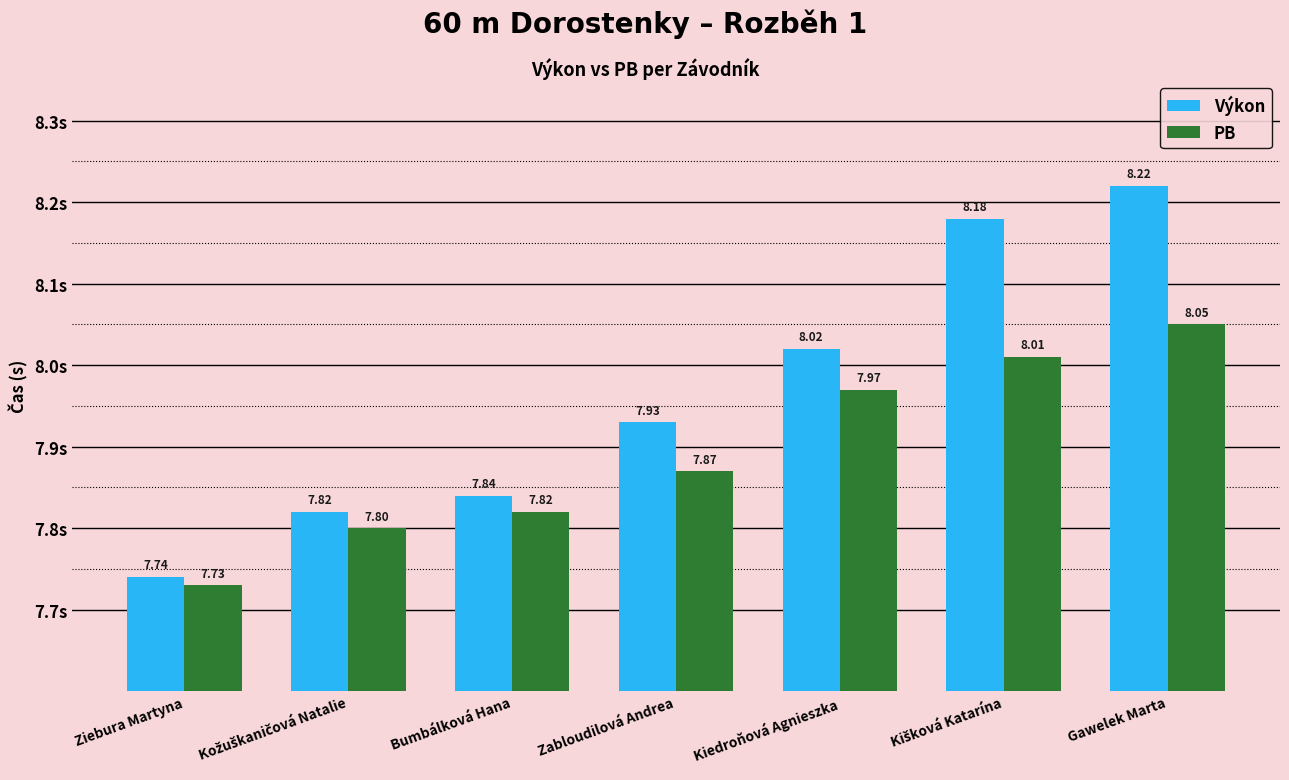

The value of Výkon at Bumbálková Hana is 1.9. True or false?

False